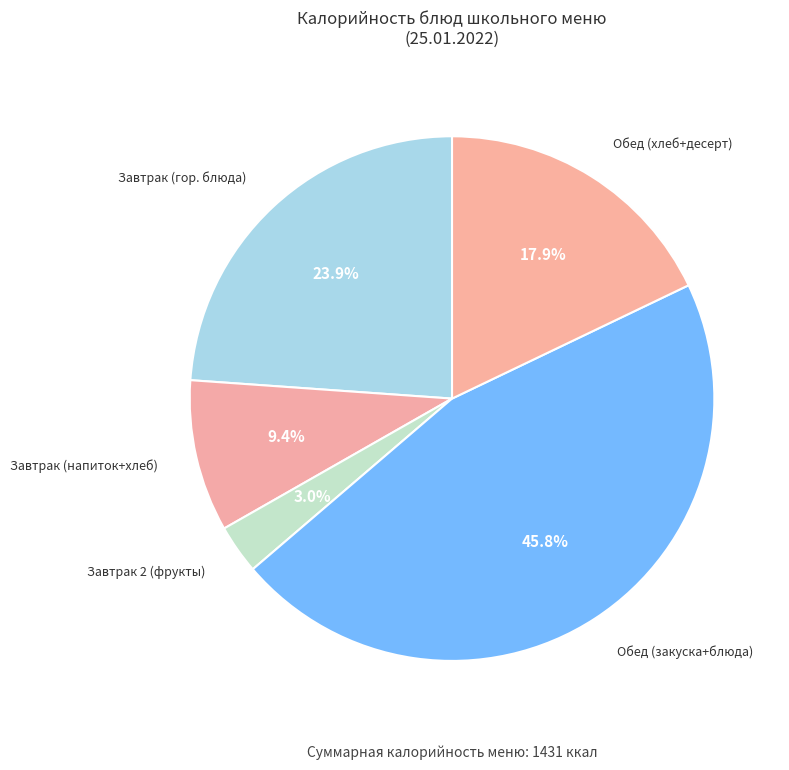

Is there any slice that represents more than half of the pie?

No